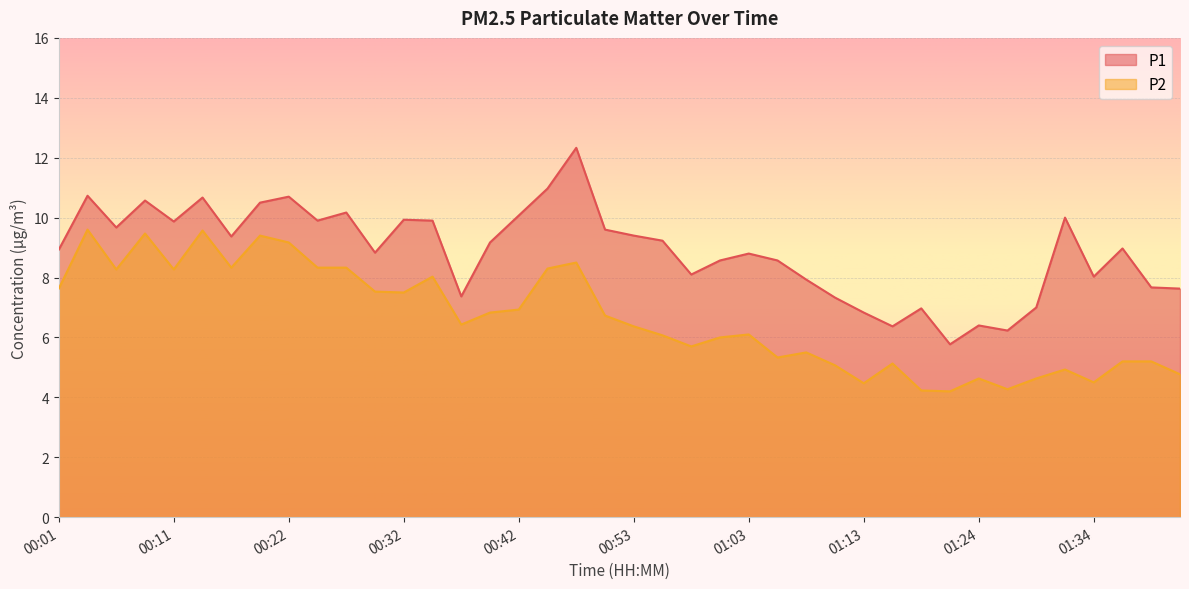

The value of P2 at 01:29 is 4.6. True or false?

True